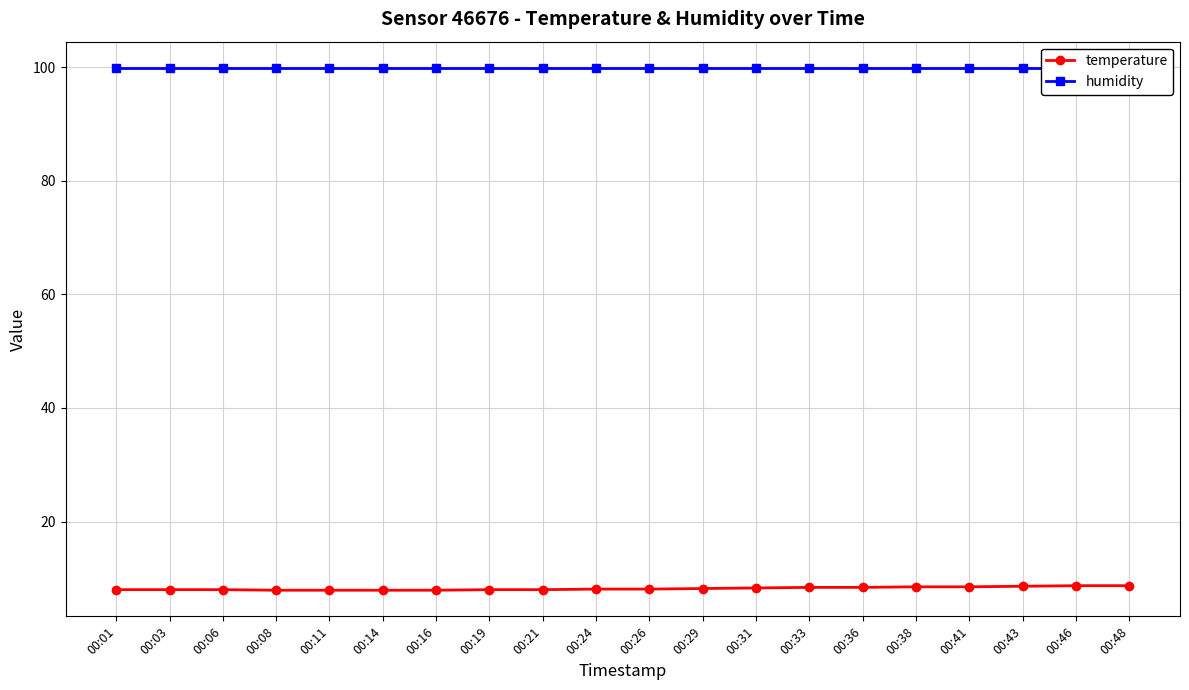

What is the value of the temperature point at the 13th from the left?

8.3